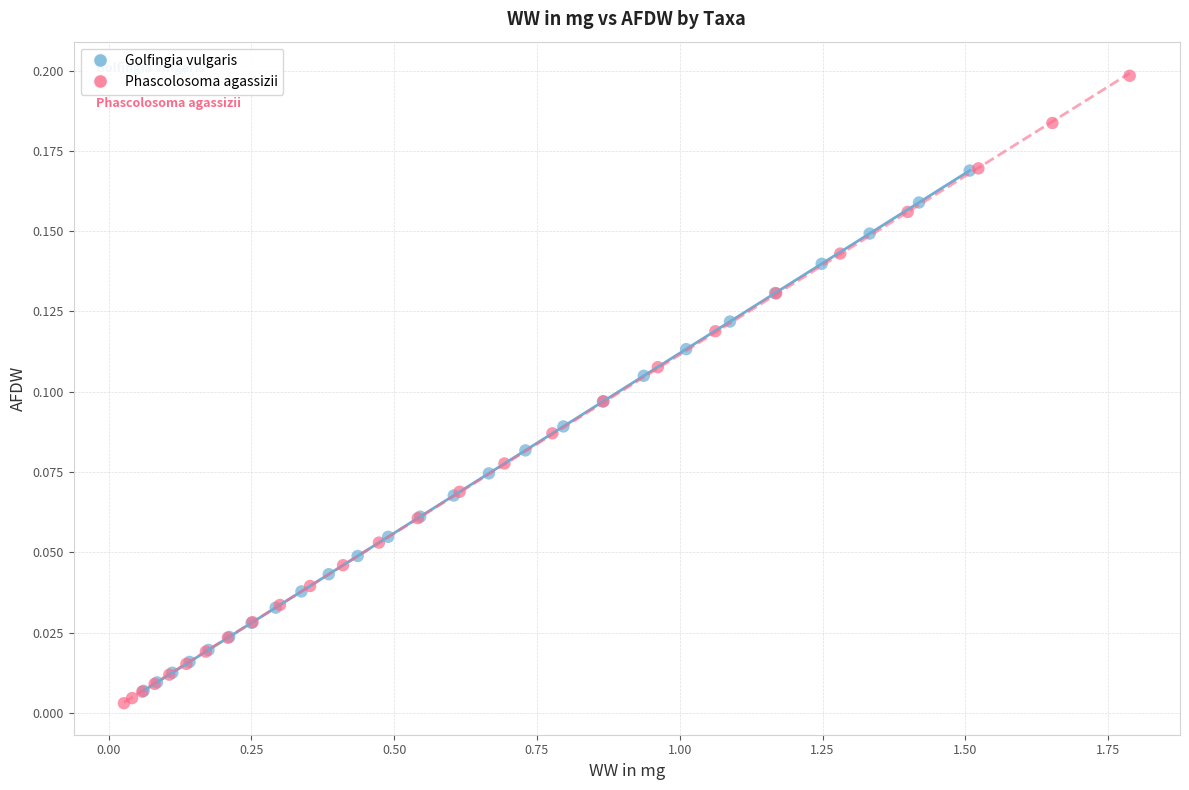

Which series contains the highest Y value?

Phascolosoma agassizii